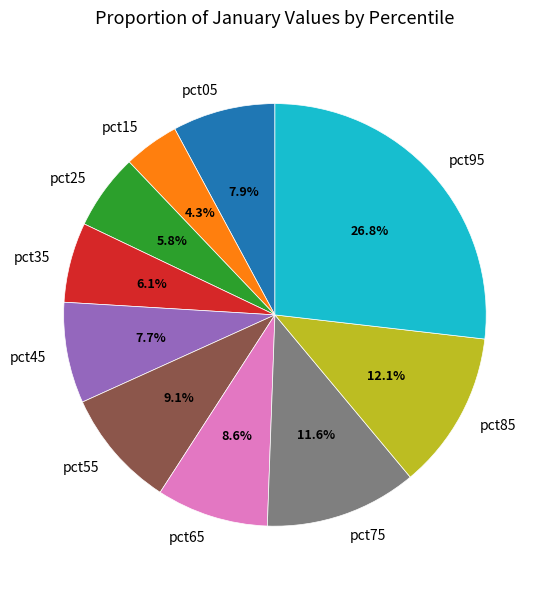

What percentage is the pct05 slice, to the nearest percent?

8%